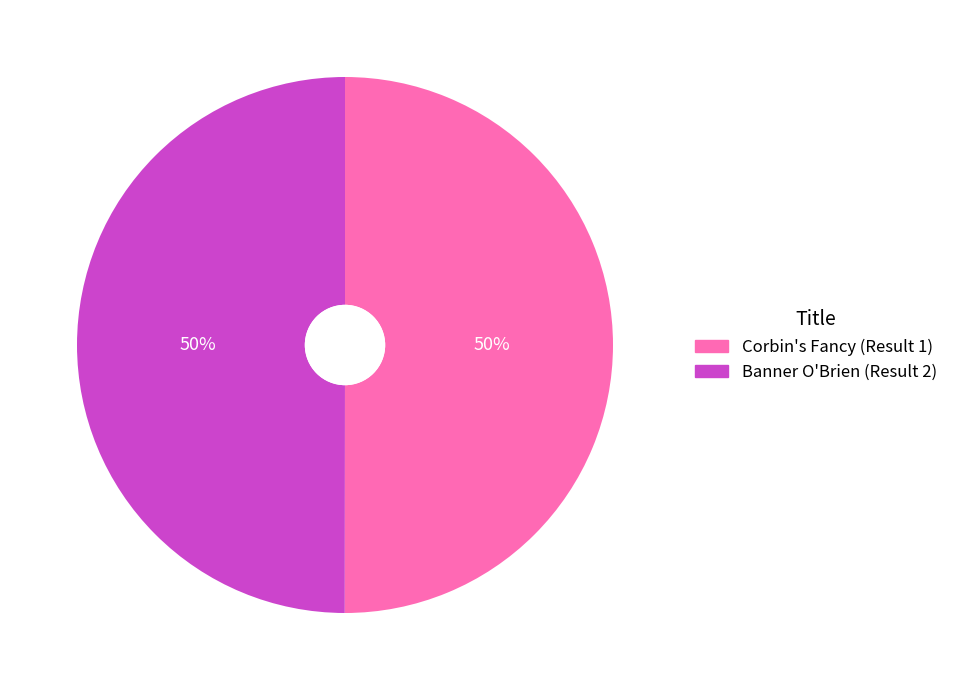

Approximately how many times larger is the value at Banner O'Brien (Result 2) compared to Corbin's Fancy (Result 1)?

1.0